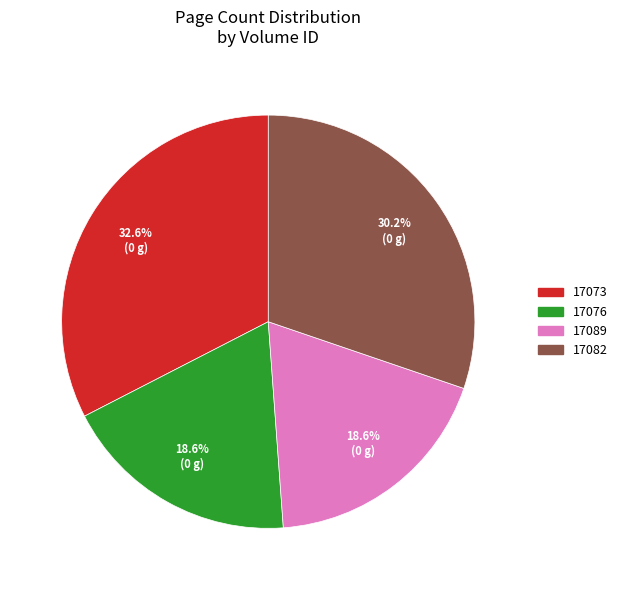

Combined, what portion of the pie is 17082 and 17076?

48.8%